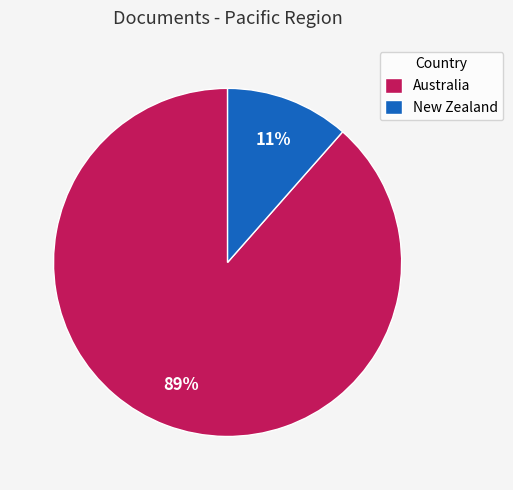

How many slices are in this pie chart?

2